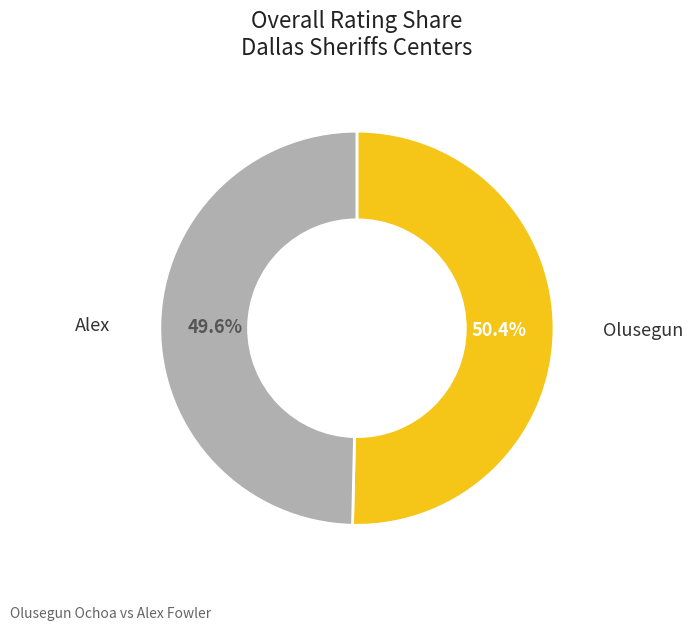

How many slices are in this pie chart?

2